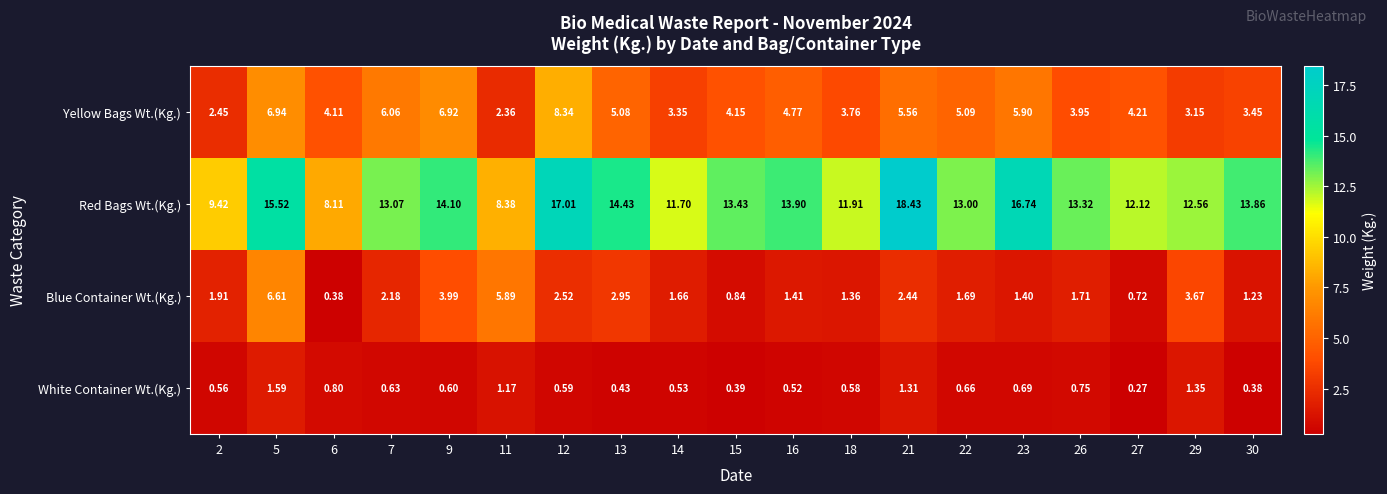

Rank the series by their maximum value, from lowest to highest.

White Container Wt.(Kg.), Blue Container Wt.(Kg.), Yellow Bags Wt.(Kg.), Red Bags Wt.(Kg.)